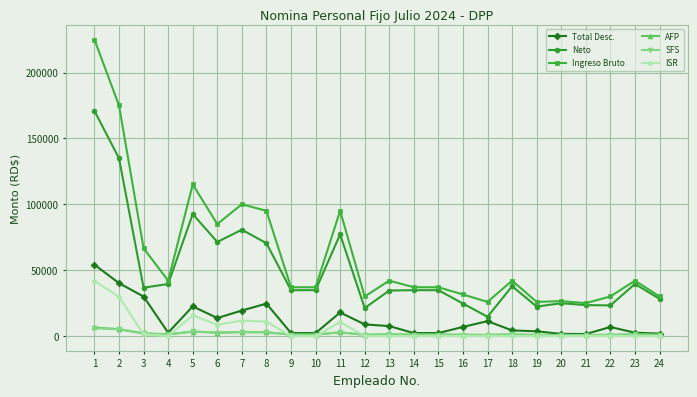

What is the average value of the Total Desc. series?

12076.5